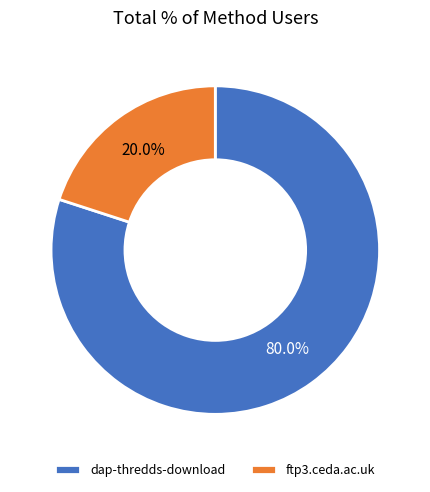

Which slice is the largest?

dap-thredds-download